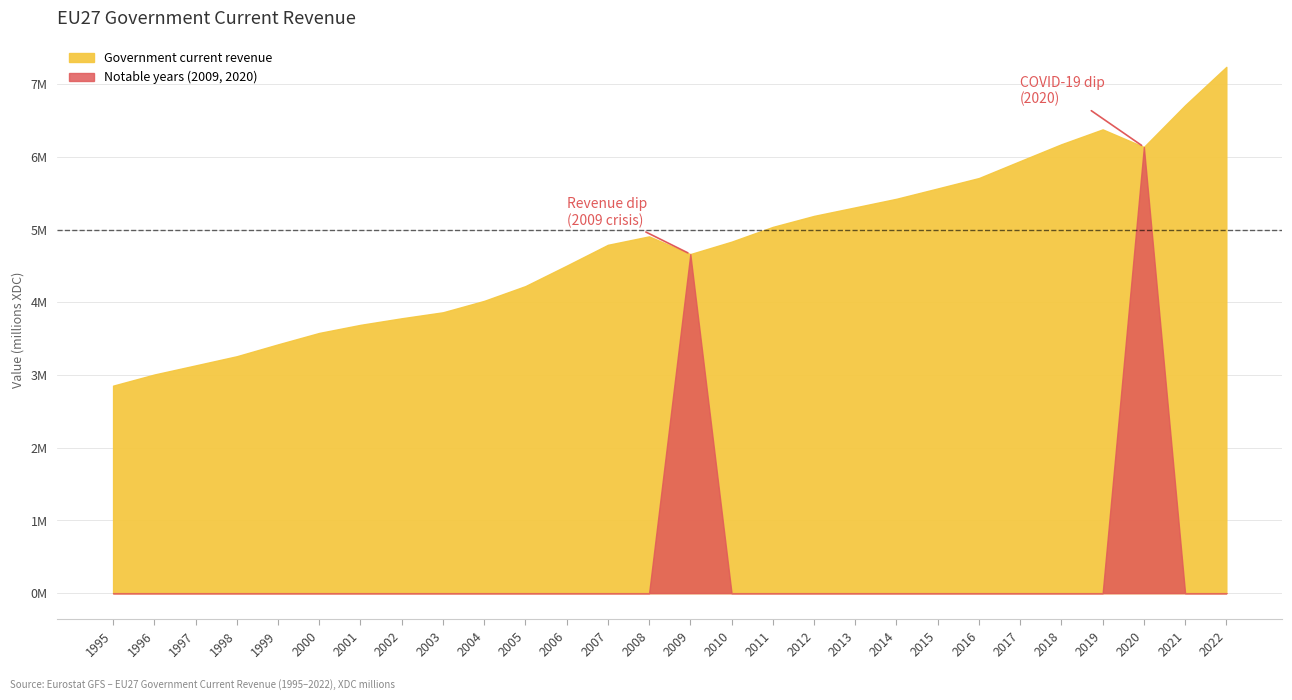

Where does the data first go above 4835218?

2008